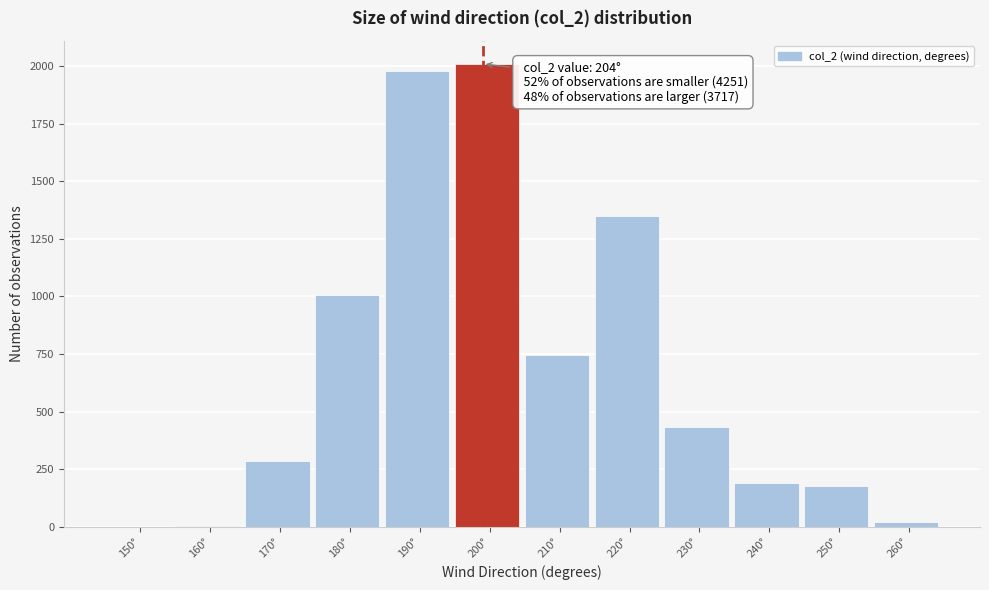

What is the greatest value displayed?

2009